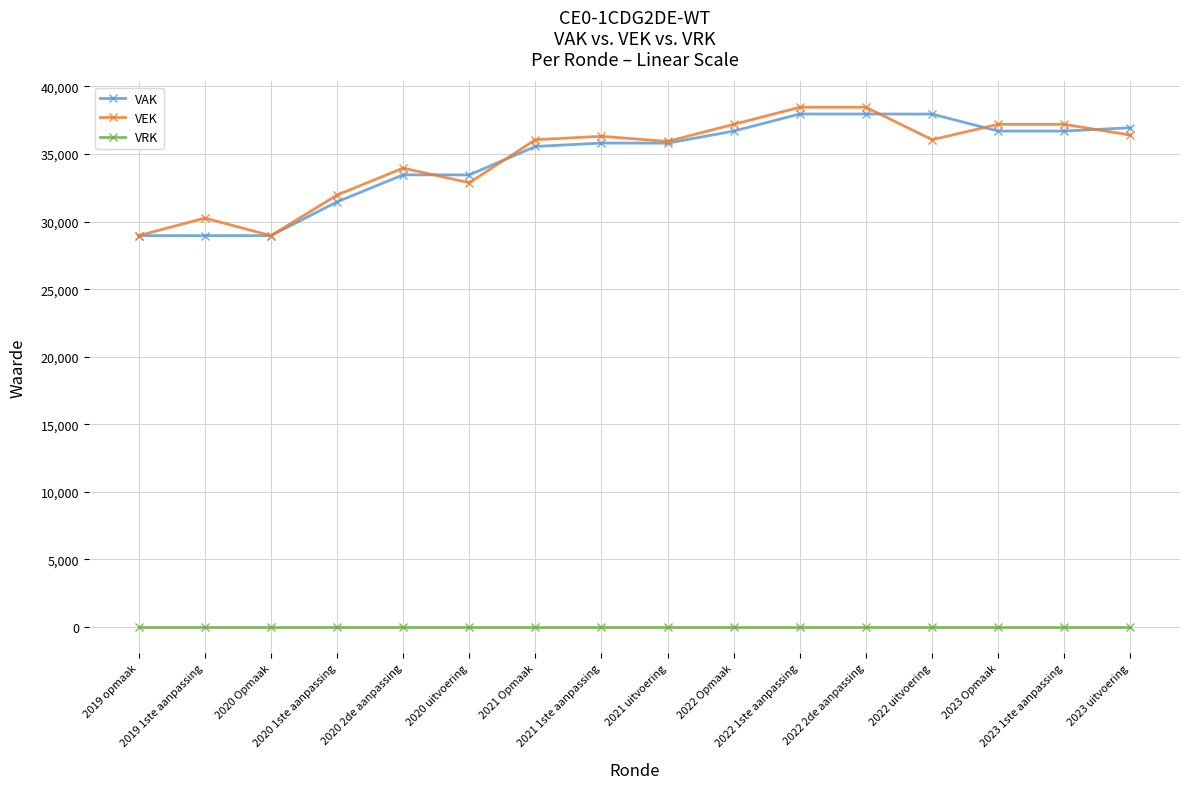

What are all the series names shown in the legend?

VAK, VEK, VRK